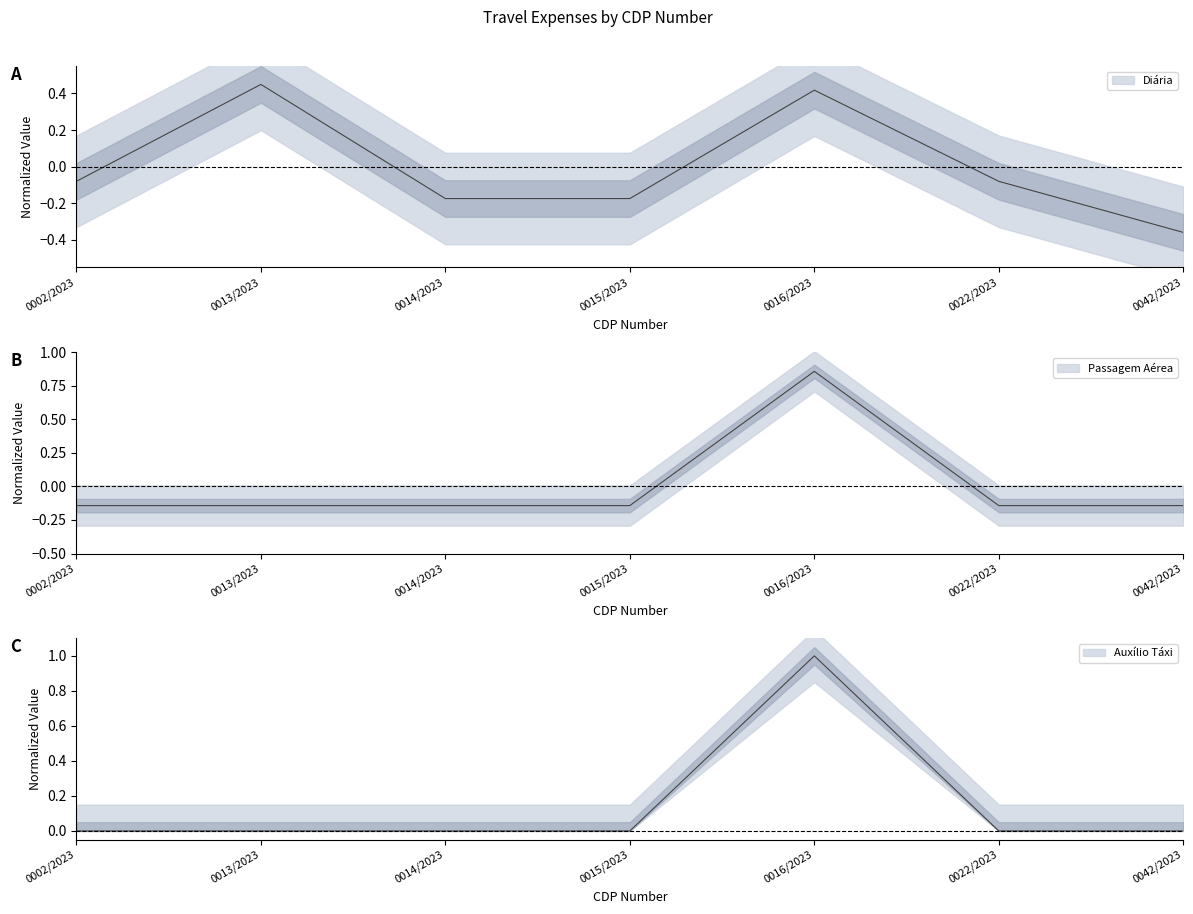

At 0002/2023, list the series in order from largest to smallest.

Auxílio Táxi, Diária, Passagem Aérea